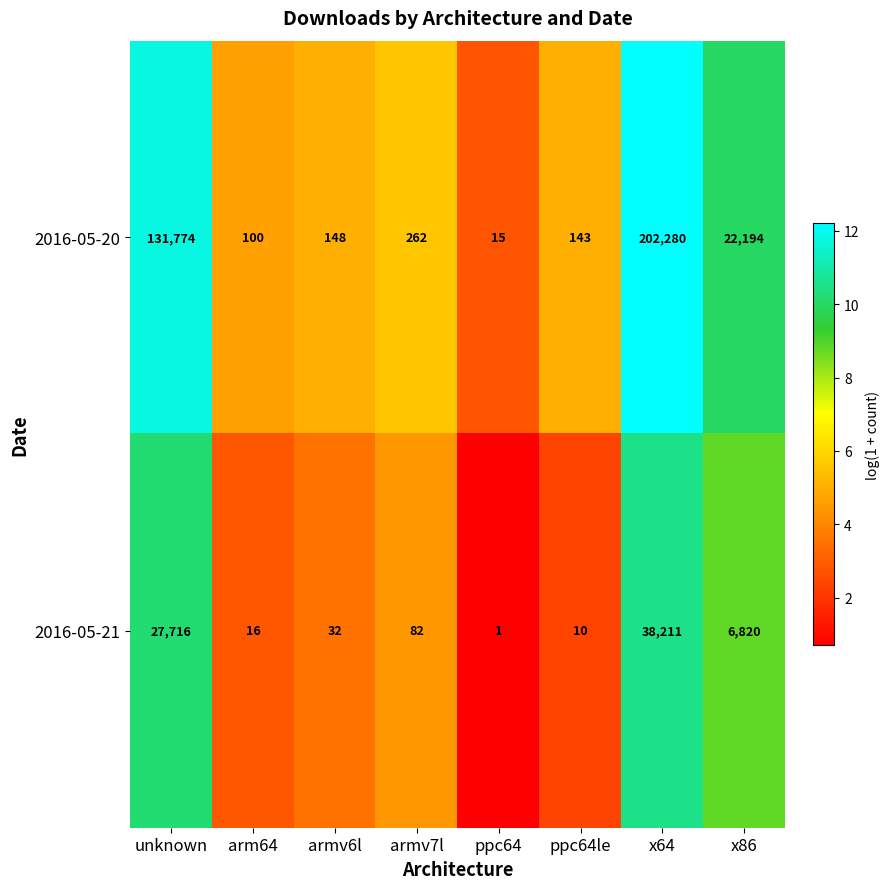

Reading left to right, what are all the values shown in this chart?

2016-05-20: unknown=131774	arm64=100	armv6l=148	armv7l=262	ppc64=15	ppc64le=143	x64=202280	x86=22194
2016-05-21: unknown=27716	arm64=16	armv6l=32	armv7l=82	ppc64=1	ppc64le=10	x64=38211	x86=6820